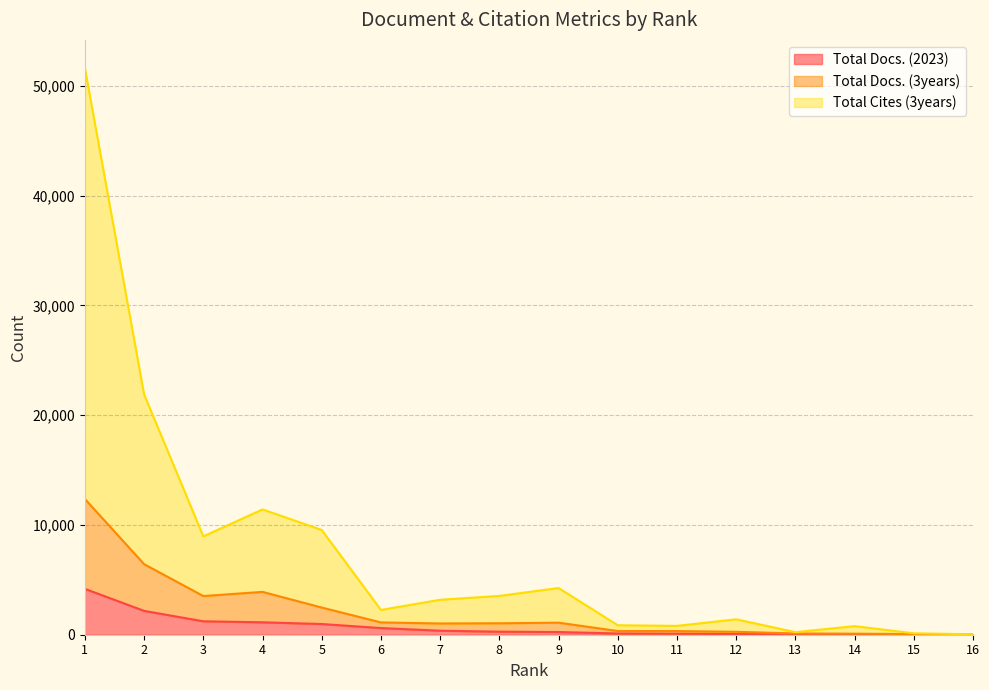

At how many categories does at least one series exceed 43578?

1